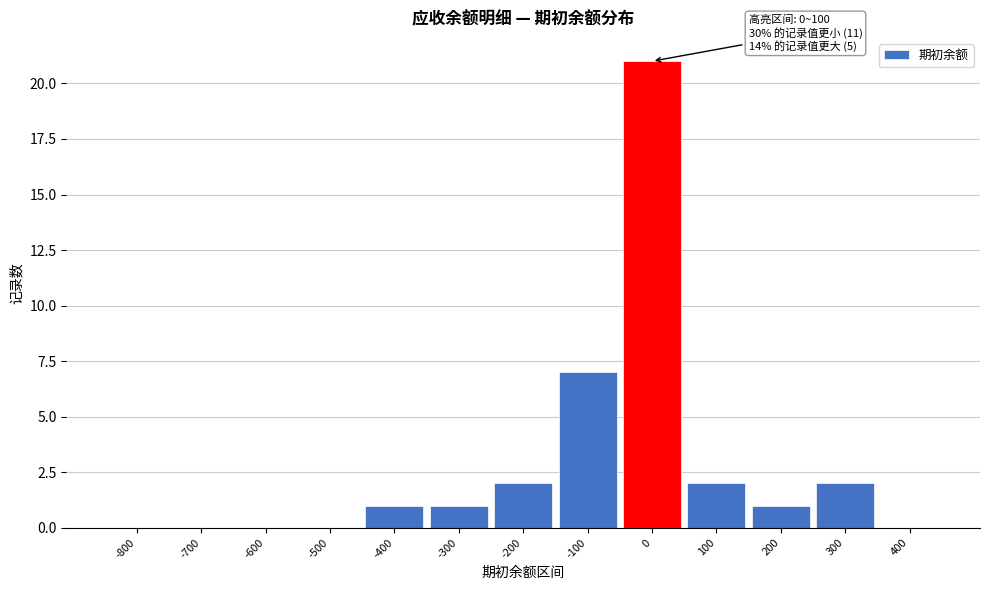

Reading left to right, transcribe all the data shown in this chart.

-800=0	-700=0	-600=0	-500=0	-400=1	-300=1	-200=2	-100=7	0=21	100=2	200=1	300=2	400=0